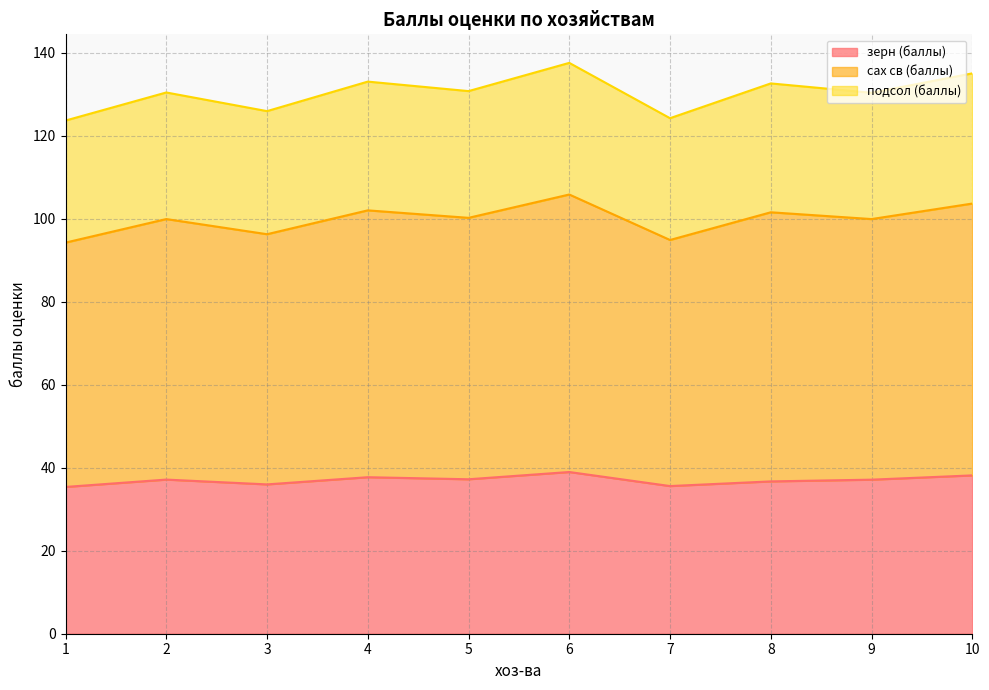

Between 5 and 6, which series saw the biggest shift?

сах св (баллы)